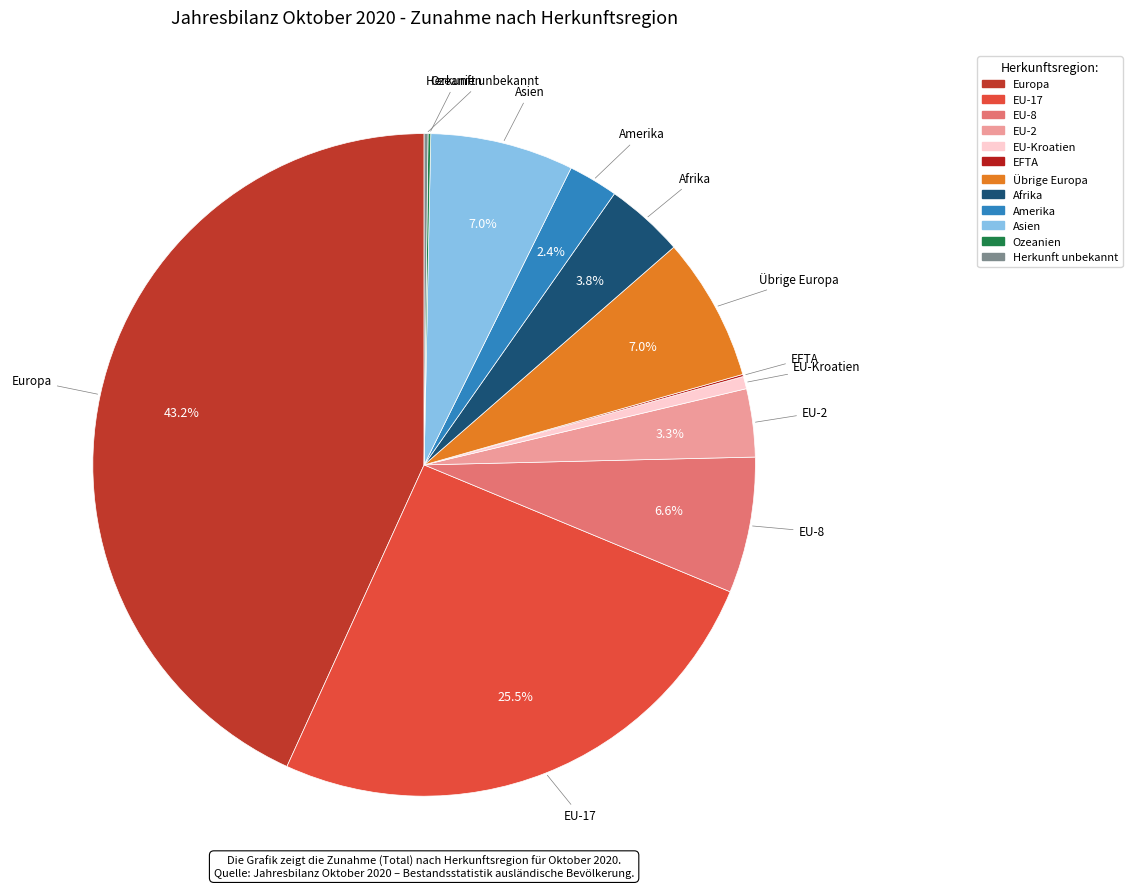

To the nearest percent, what portion does Amerika represent?

2%